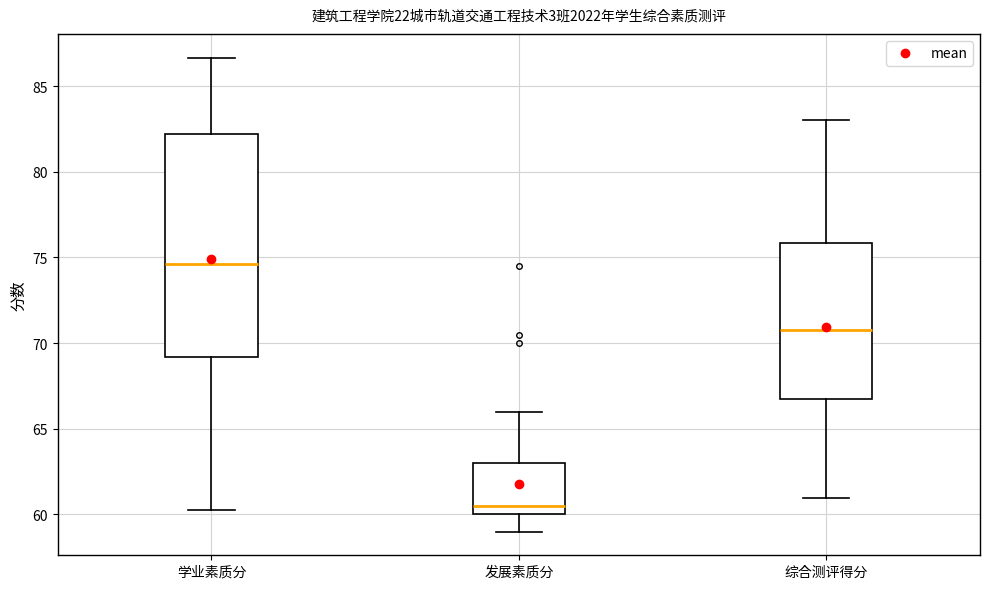

Reading left to right, transcribe this box plot: for each box, give where its median line is, the range the box spans, and where its two whiskers end, as read against the y-axis. The values are not printed on the chart, so give them approximately, as read against the axis.

学业素质分: median 74.5, box 69.0 to 82.0, whiskers 60.5 to 86.5
发展素质分: median 60.5, box 60.0 to 63.0, whiskers 59.0 to 66.0
综合测评得分: median 71.0, box 67.0 to 76.0, whiskers 61.0 to 83.0